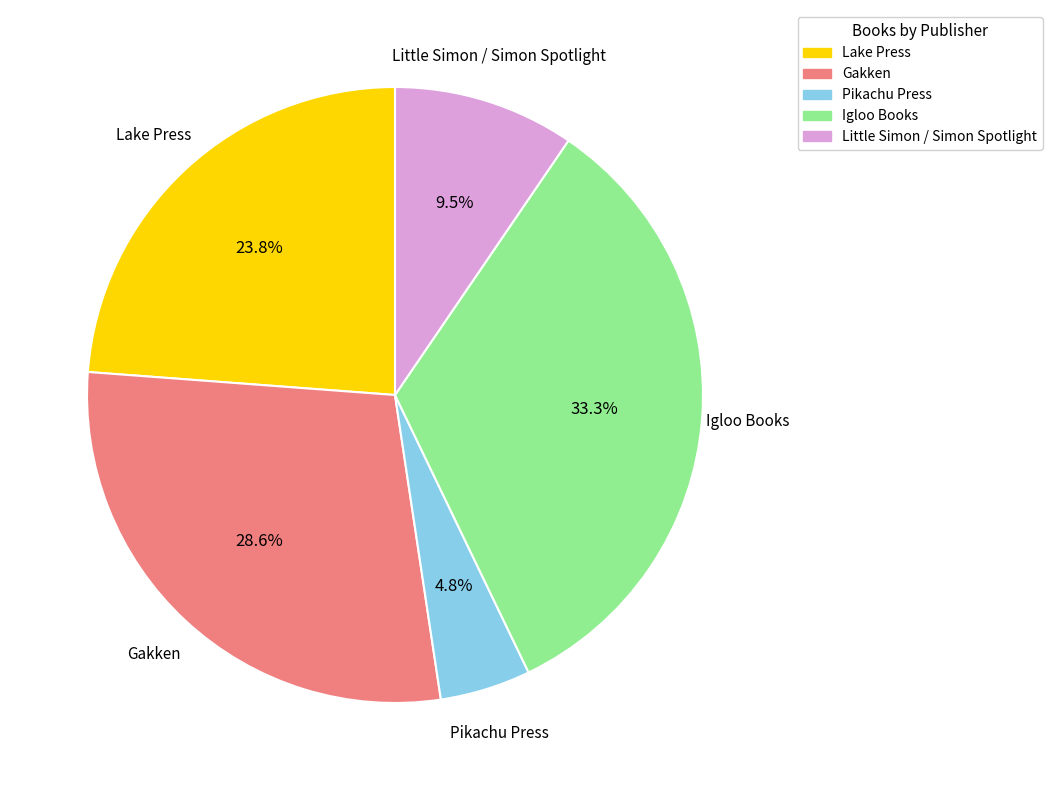

What percentage is the Pikachu Press slice, to the nearest percent?

5%